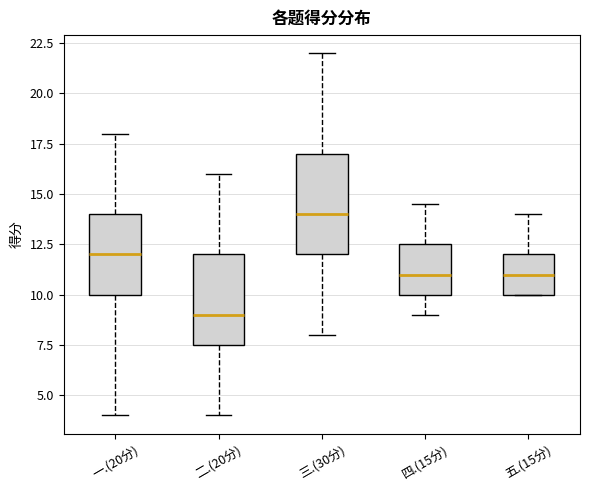

Reading left to right, transcribe this box plot: for each box, give where its median line is, the range the box spans, and where its two whiskers end, as read against the y-axis. The values are not printed on the chart, so give them approximately, as read against the axis.

一.(20分): median 12.0, box 10.0 to 14.0, whiskers 4.0 to 18.0
二.(20分): median 9.0, box 7.5 to 12.0, whiskers 4.0 to 16.0
三.(30分): median 14.0, box 12.0 to 17.0, whiskers 8.0 to 22.0
四.(15分): median 11.0, box 10.0 to 12.5, whiskers 9.0 to 14.5
五.(15分): median 11.0, box 10.0 to 12.0, whiskers 10.0 to 14.0